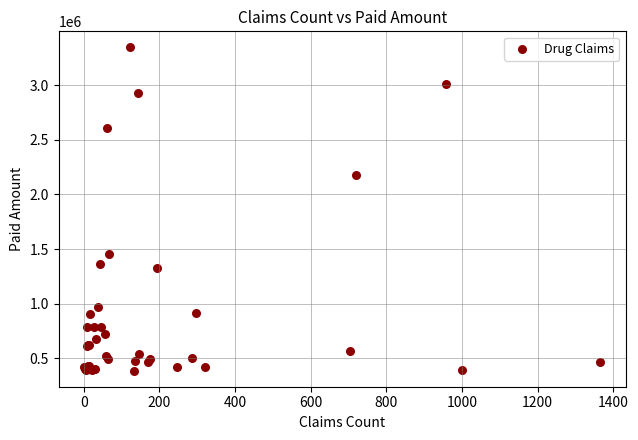

What Y value in the scatter plot is closest to 1866253?

2179491.8